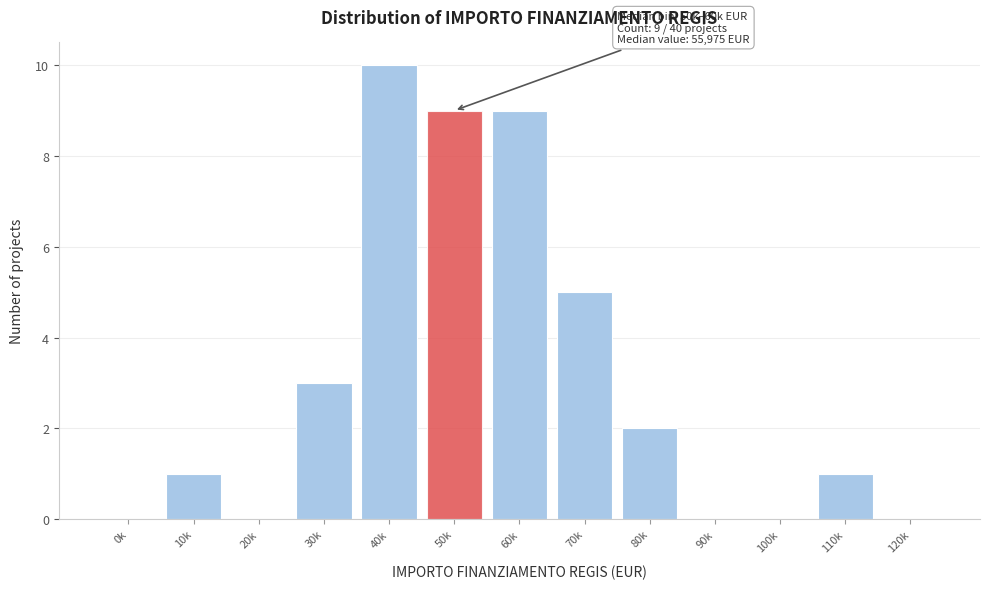

Reading left to right, extract all data points from this chart.

0k=0	10k=1	20k=0	30k=3	40k=10	50k=9	60k=9	70k=5	80k=2	90k=0	100k=0	110k=1	120k=0